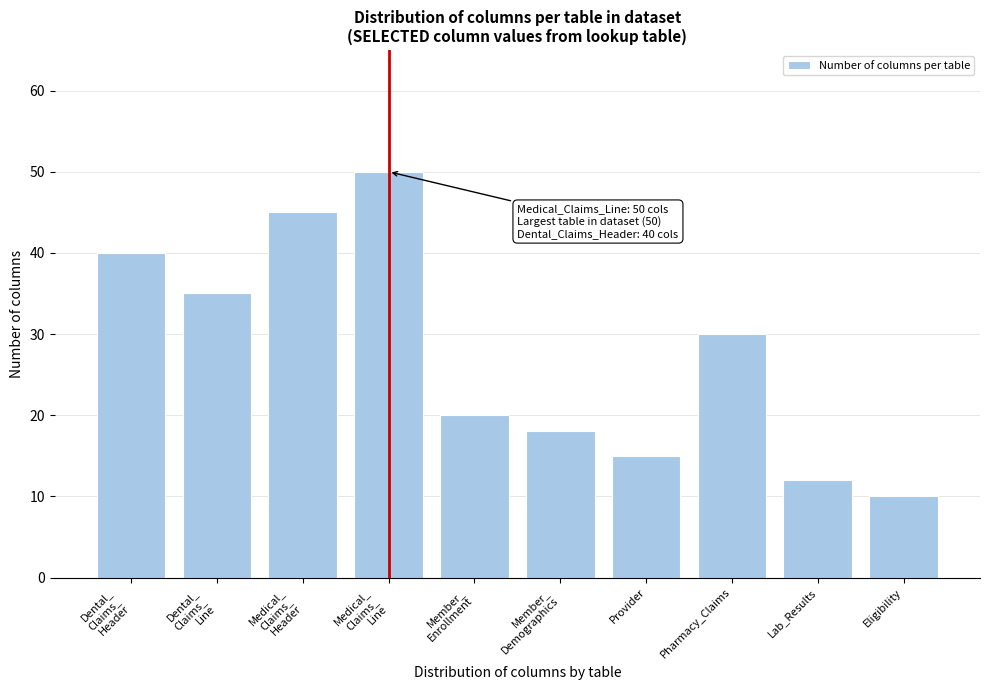

Reading right to left, list all the values displayed in this chart.

10	12	30	15	18	20	50	45	35	40